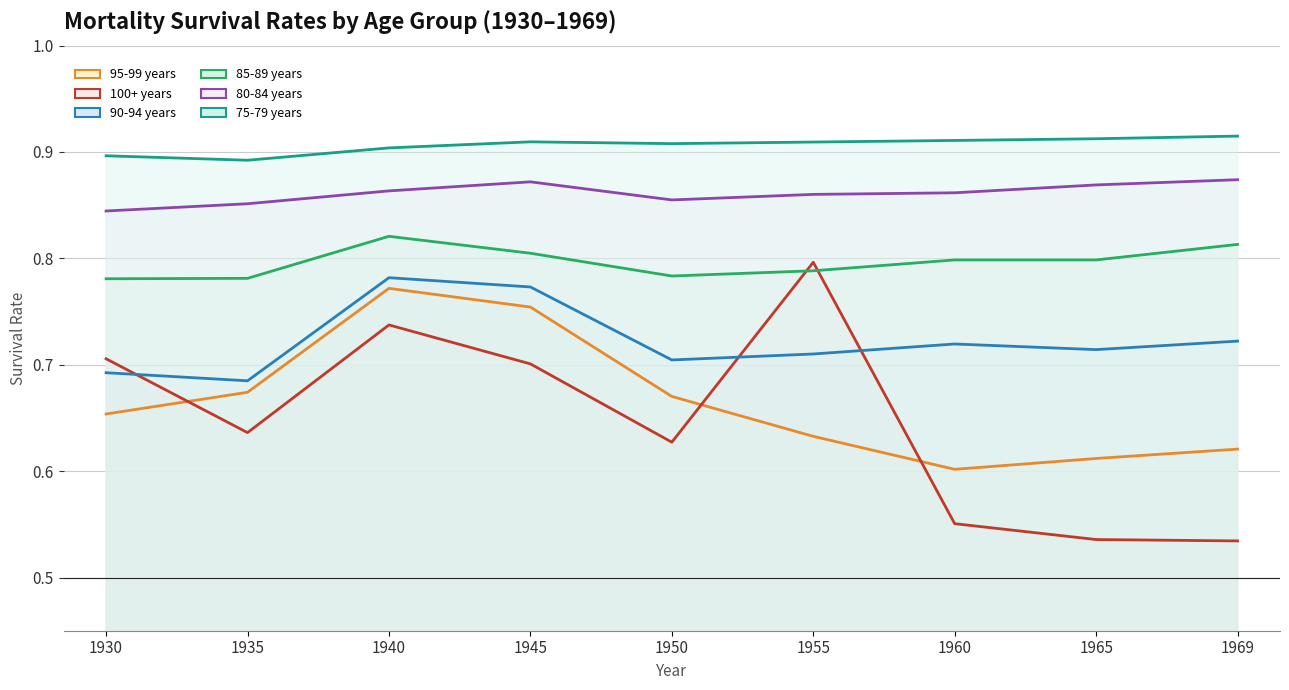

Is the value of 95-99 years at 1935 greater than the value of 75-79 years at 1930?

No